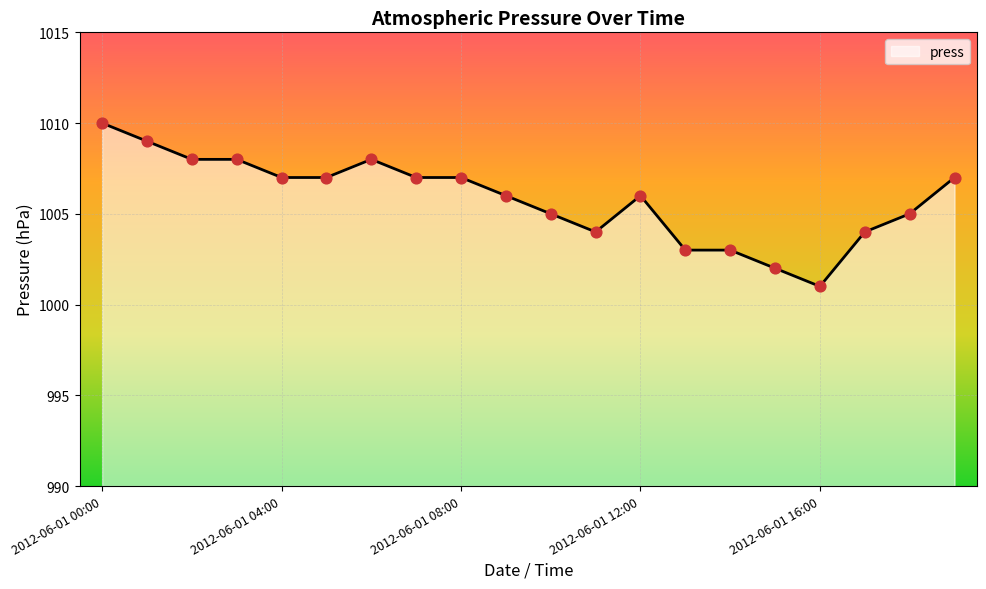

What is the greatest value displayed?

1010